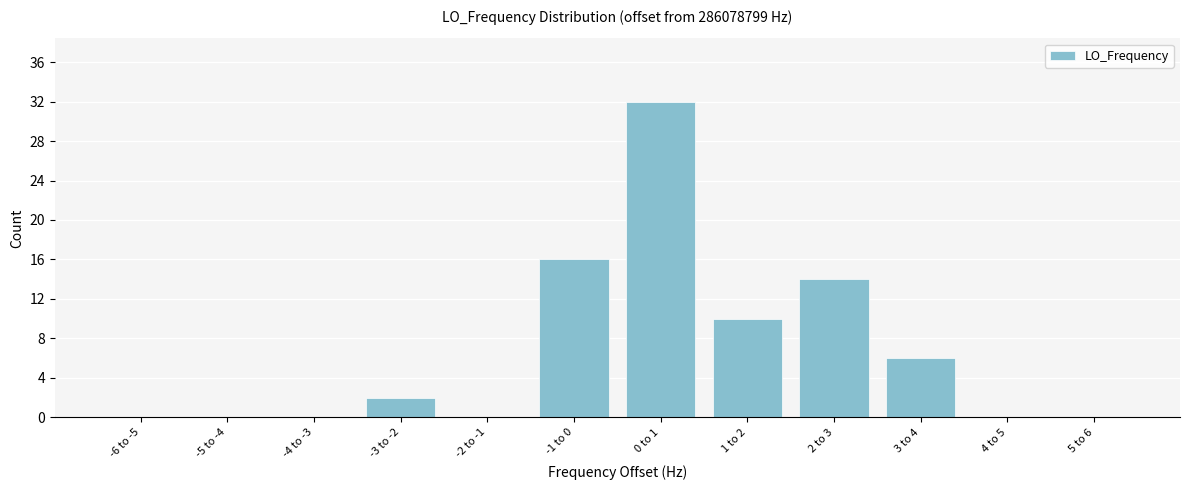

Reading left to right, transcribe all the data shown in this chart.

-6 to -5=0	-5 to -4=0	-4 to -3=0	-3 to -2=2	-2 to -1=0	-1 to 0=16	0 to 1=32	1 to 2=10	2 to 3=14	3 to 4=6	4 to 5=0	5 to 6=0